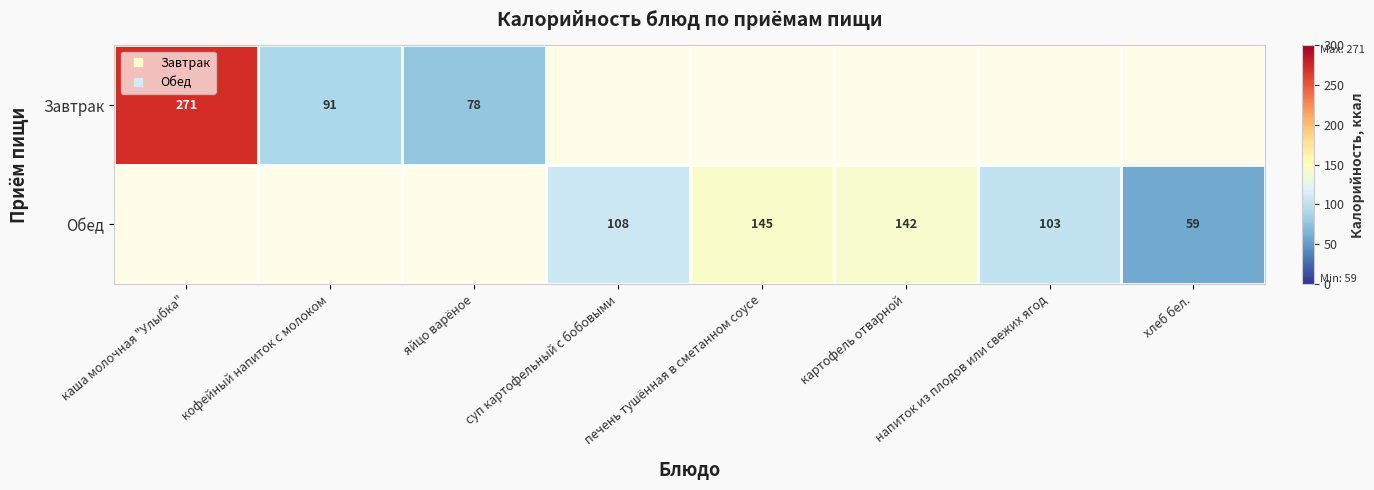

How many distinct data groups are displayed?

2